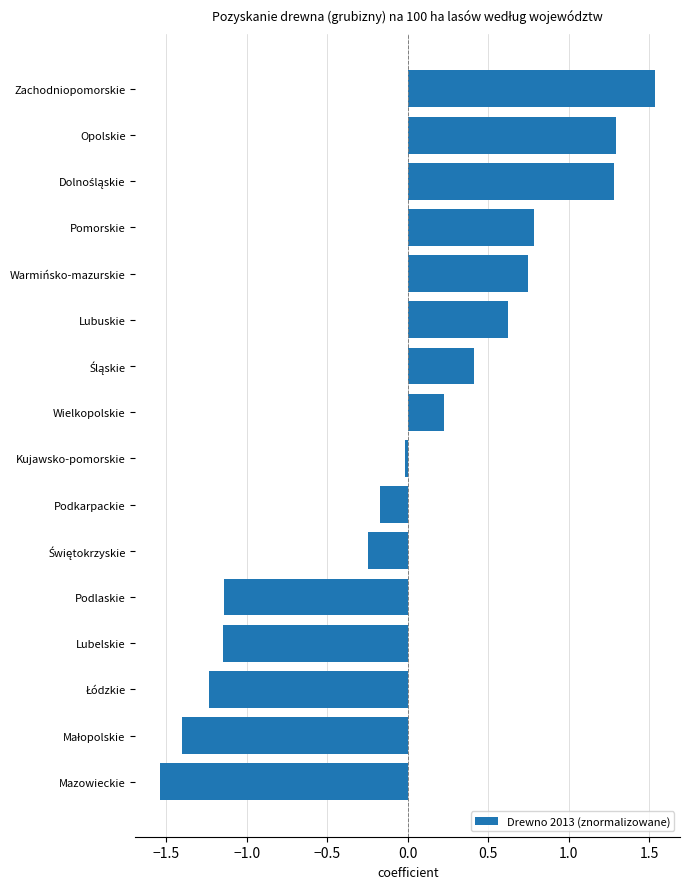

Which has a higher value, Opolskie or Lubelskie?

Opolskie